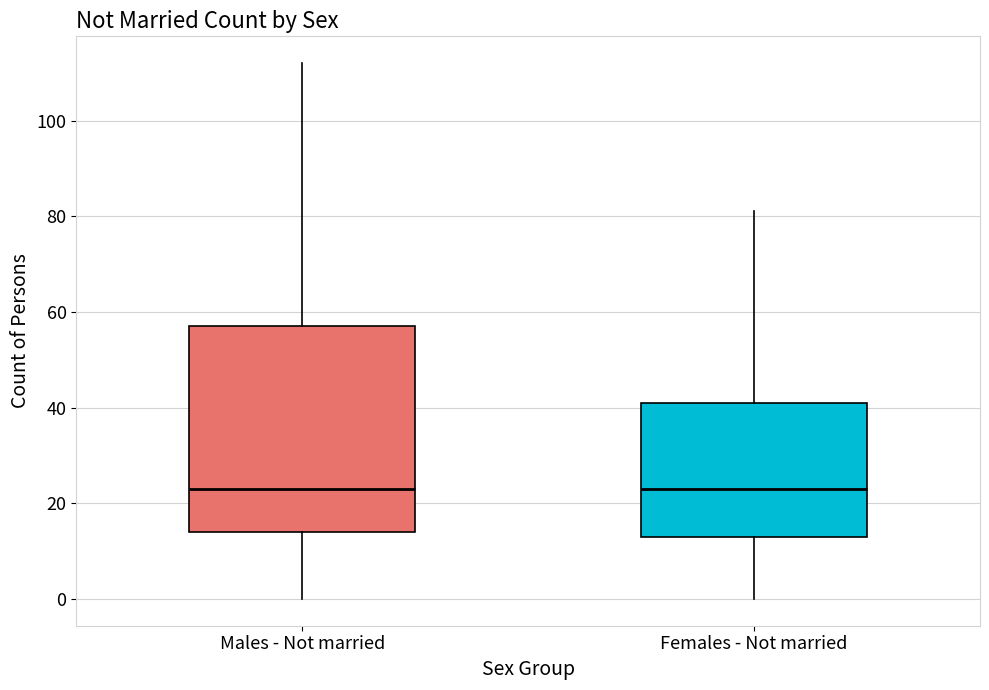

Where is the lower edge of the box for Females - Not married on the y-axis? The values are not printed on the chart, so give them approximately, as read against the axis.

14